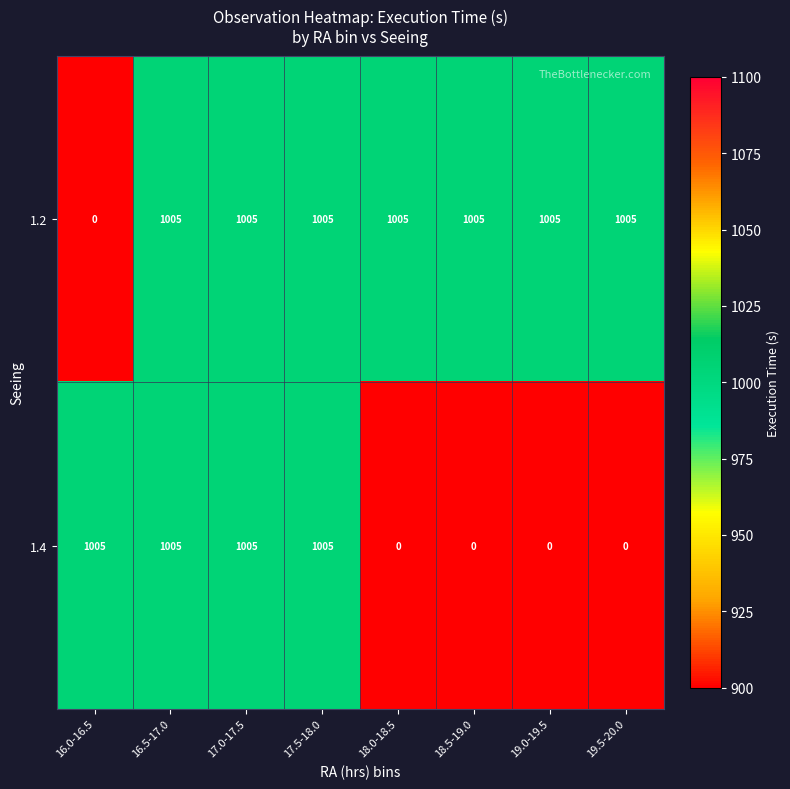

Which series changed the most between 16.0-16.5 and 16.5-17.0?

1.2